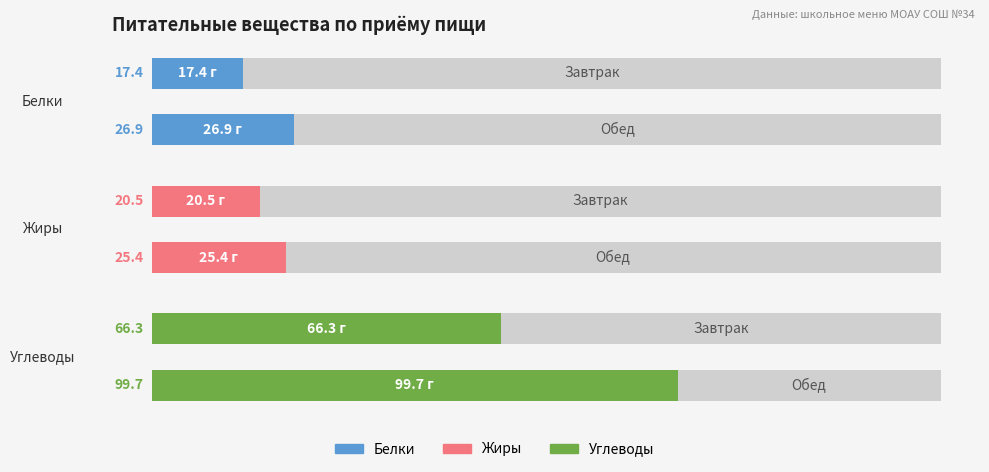

The Углеводы series shows 99.7 at Обед. True or false?

True